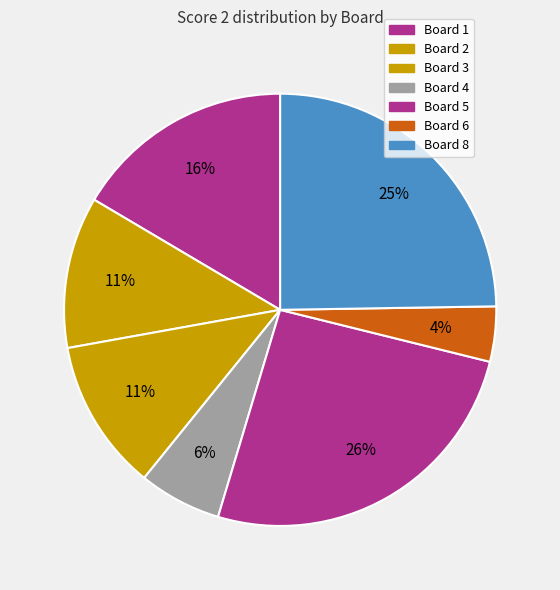

Count the number of slices in the pie.

7